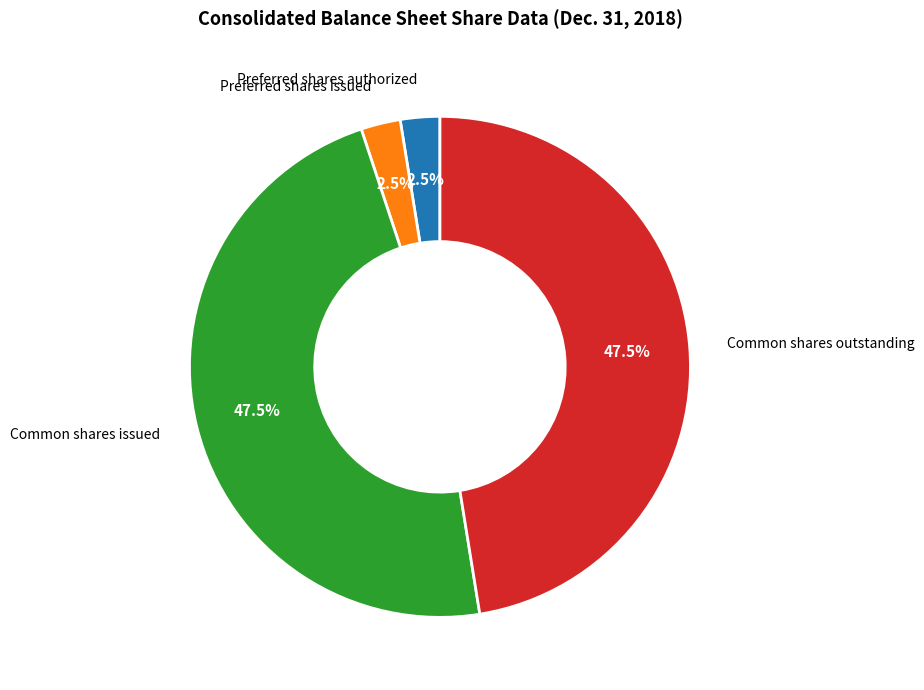

Between Common shares issued and Preferred shares issued, which is larger?

Common shares issued